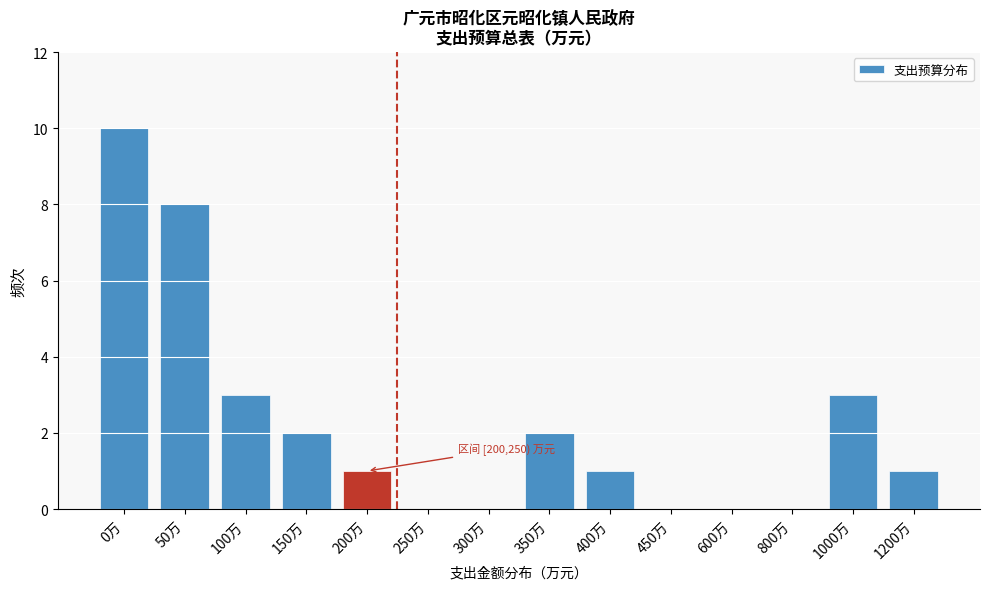

Reading right to left, extract all data points from this chart.

1200万=1	1000万=3	800万=0	600万=0	450万=0	400万=1	350万=2	300万=0	250万=0	200万=1	150万=2	100万=3	50万=8	0万=10